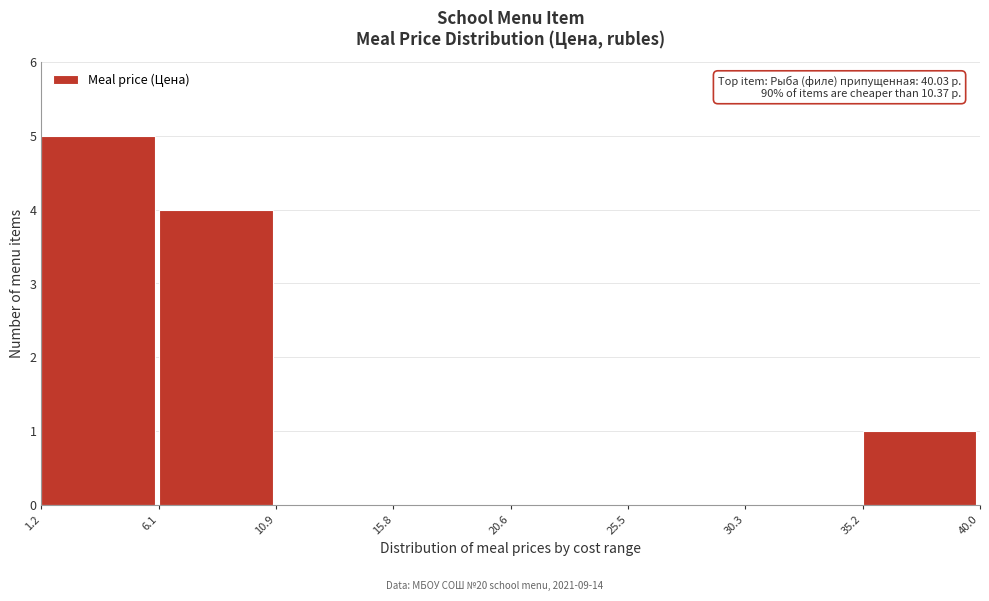

Which range on the x-axis has the tallest bar?

1.2 to 6.1